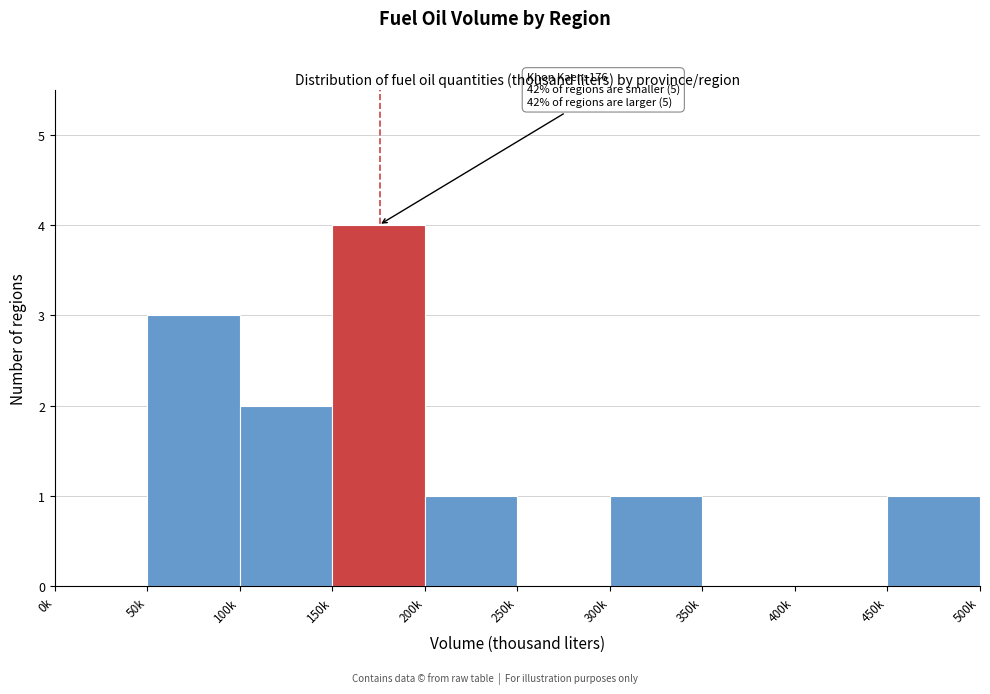

Reading right to left, extract all data points from this chart.

450k=1	400k=0	350k=0	300k=1	250k=0	200k=1	150k=4	100k=2	50k=3	0k=0